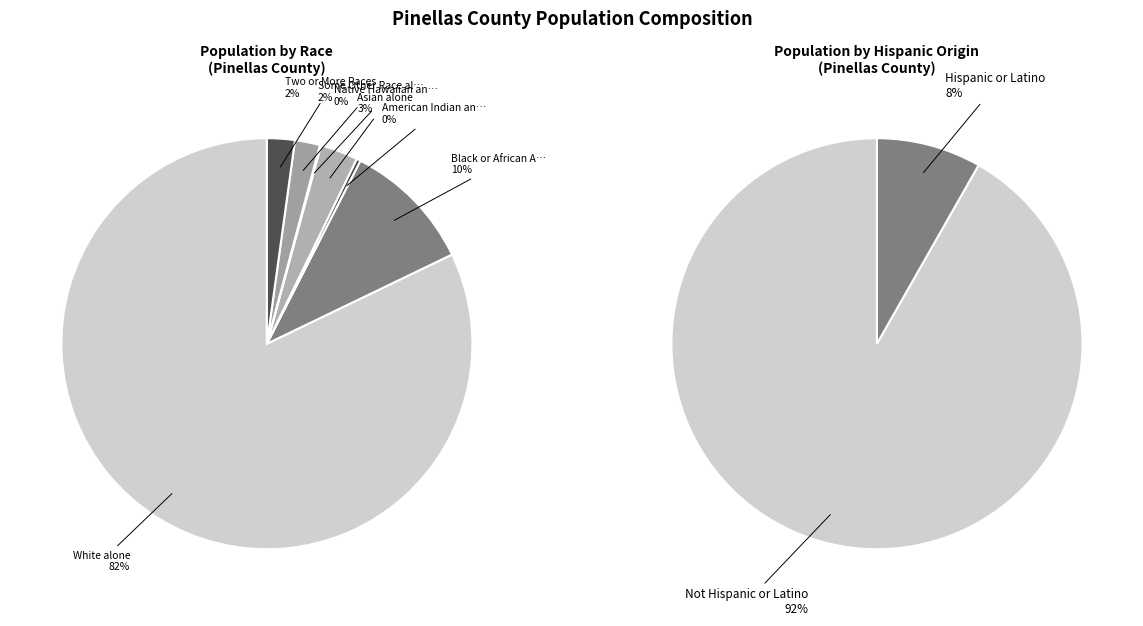

What portion of the pie excludes American Indian and Alaska Native?

99.8%